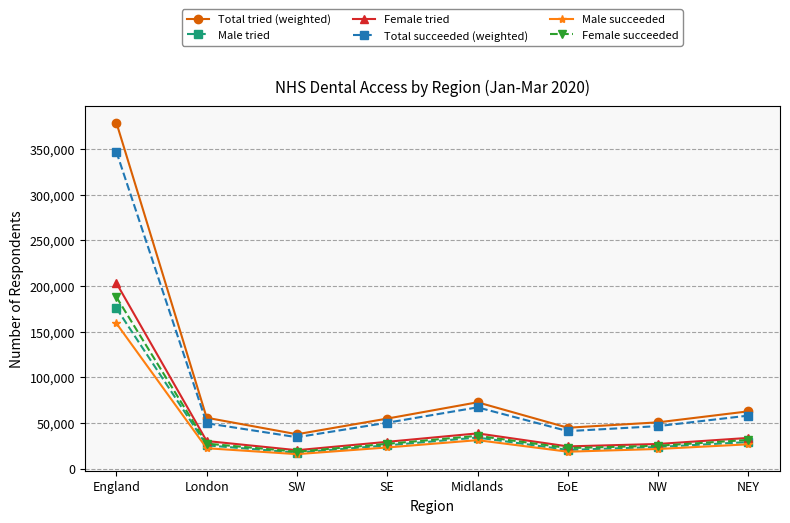

At which category does Total tried (weighted) reach its first local peak?

Midlands